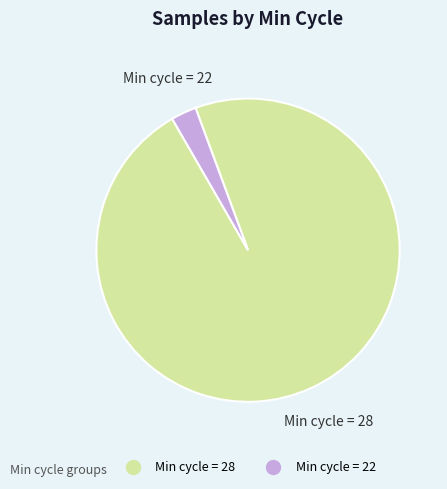

Is there a majority slice in this chart?

Yes